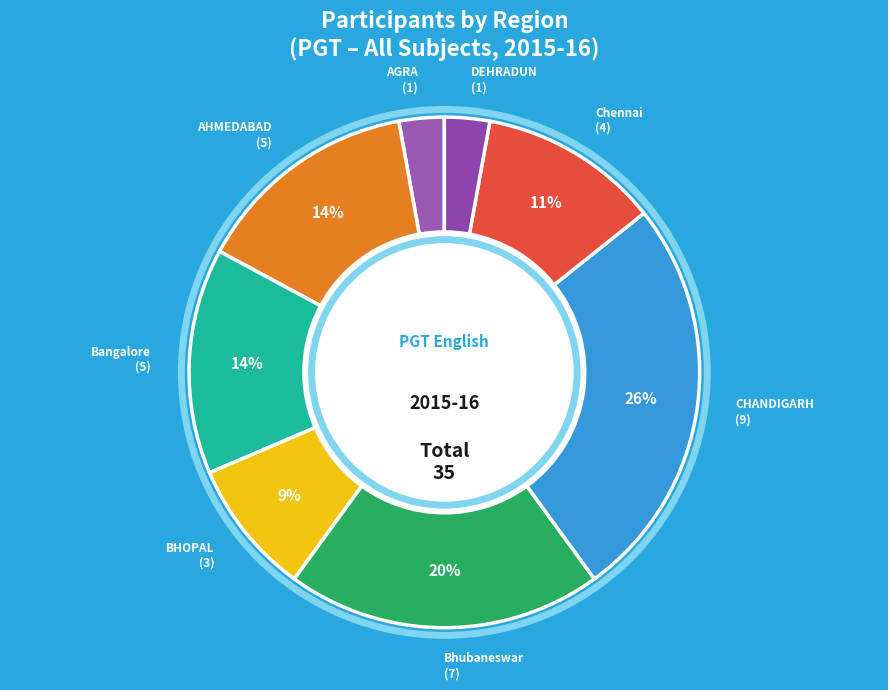

Which slice is the smallest?

AGRA